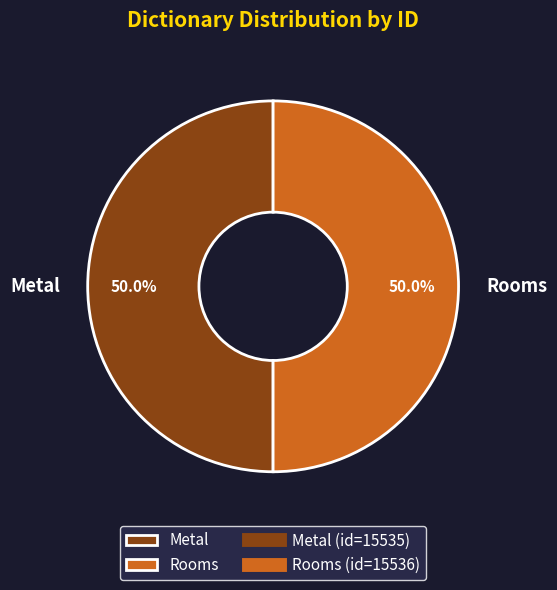

To the nearest percent, what percentage of the pie is Rooms?

50%